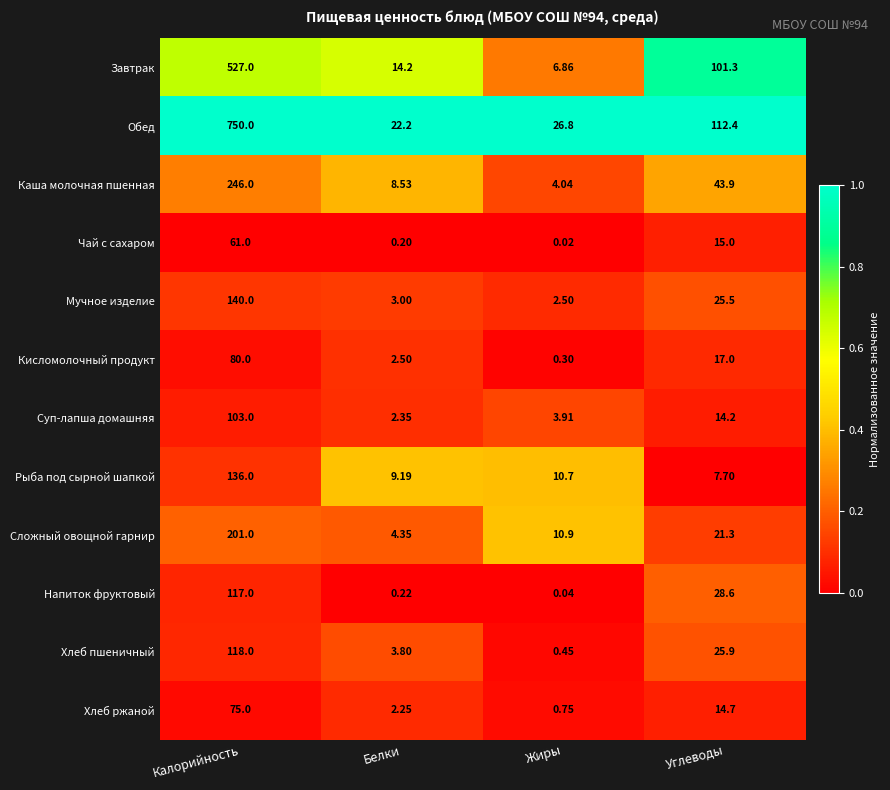

At which label is Чай с сахаром closest to 30?

Углеводы